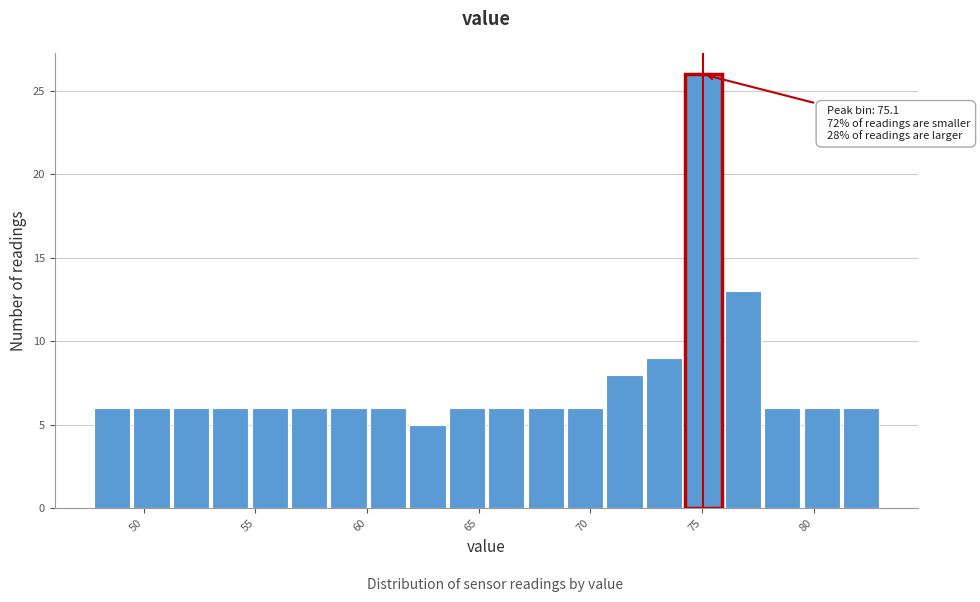

Around what value on the x-axis is the tallest bar? Give the approximate position of its centre, as read against the axis.

75.0